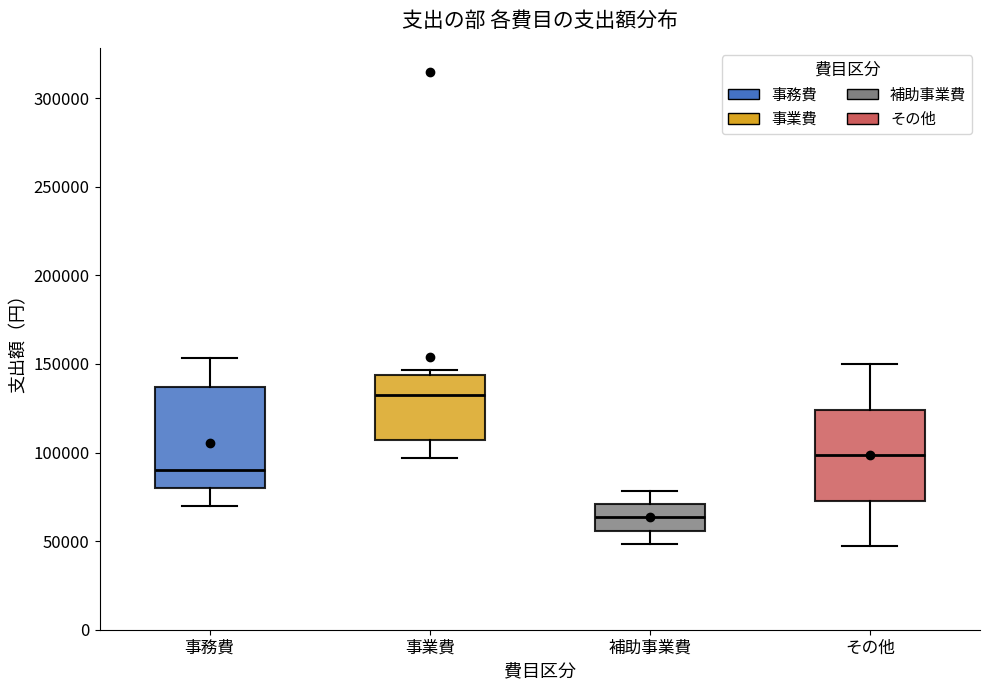

Reading left to right, read every box against the y-axis: the position of its median line, the range the box covers, and the ends of its whiskers. The values are not printed on the chart, so give them approximately, as read against the axis.

事務費: median 90000, box 80000 to 135000, whiskers 70000 to 155000
事業費: median 135000, box 105000 to 145000, whiskers 95000 to 145000 (just above the box's upper edge)
補助事業費: median 65000, box 55000 to 70000, whiskers 50000 to 80000
その他: median 100000, box 75000 to 125000, whiskers 45000 to 150000